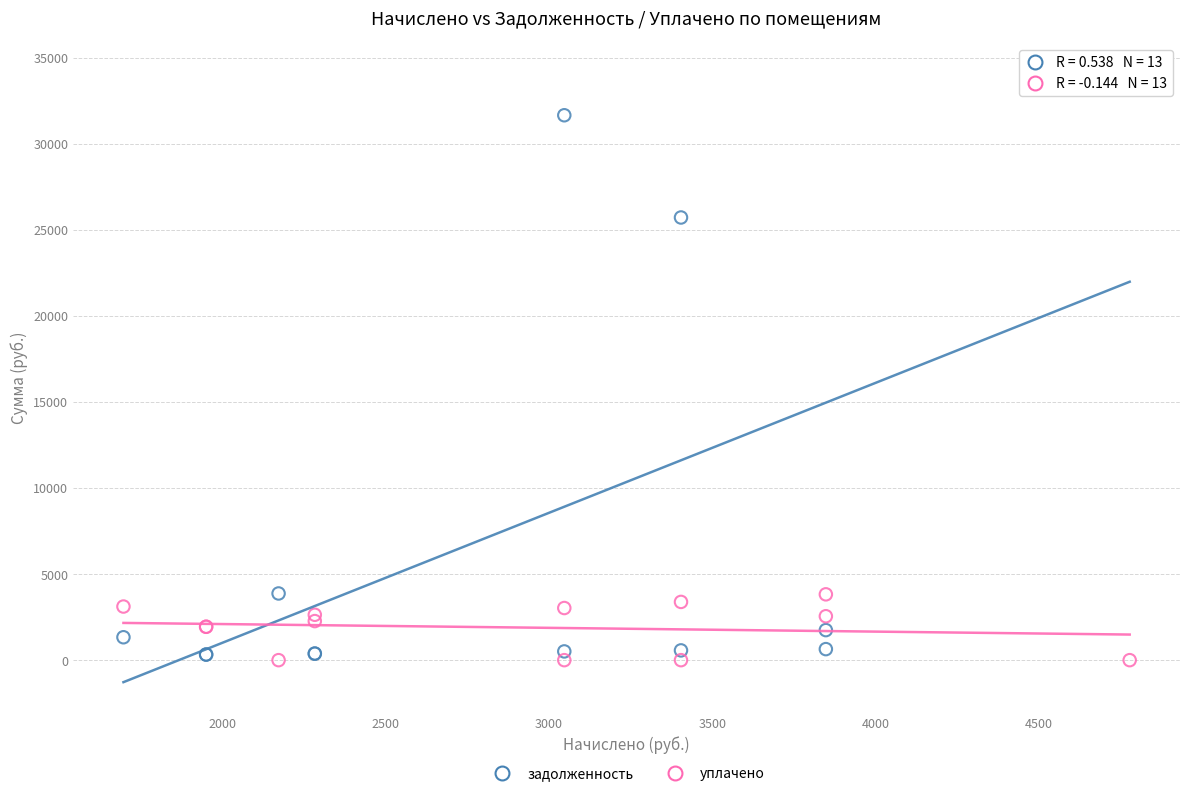

Which series has the largest Y range (max minus min)?

задолженность